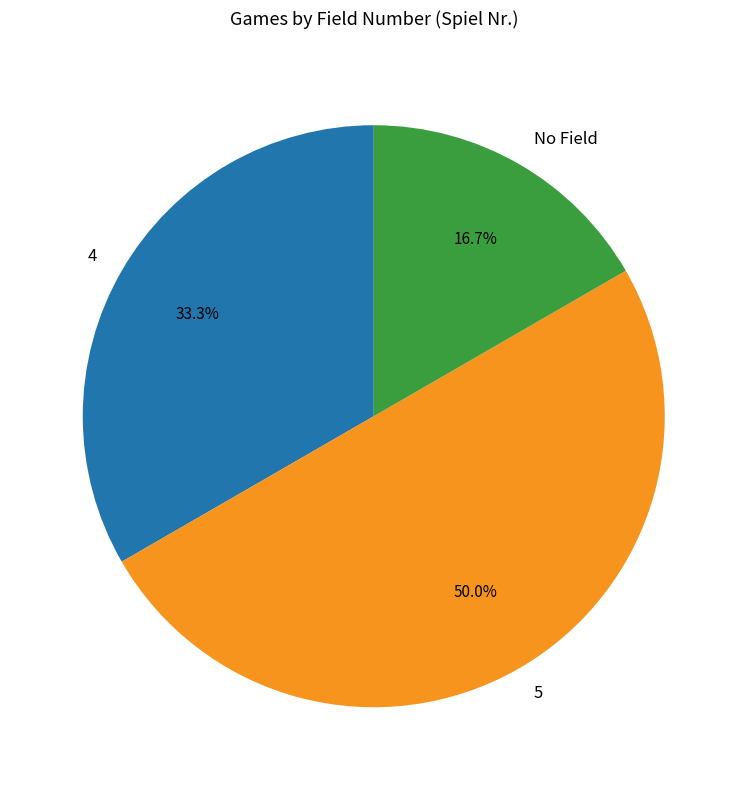

Is the sum of No Field and 5 greater than half?

Yes